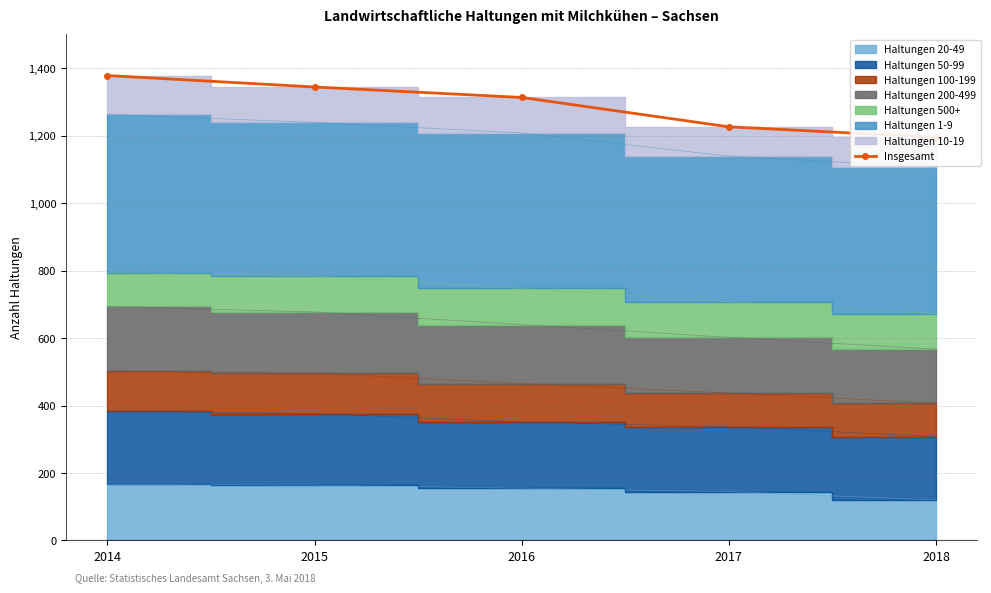

What is the change in value from 2016 to 2018?

-118